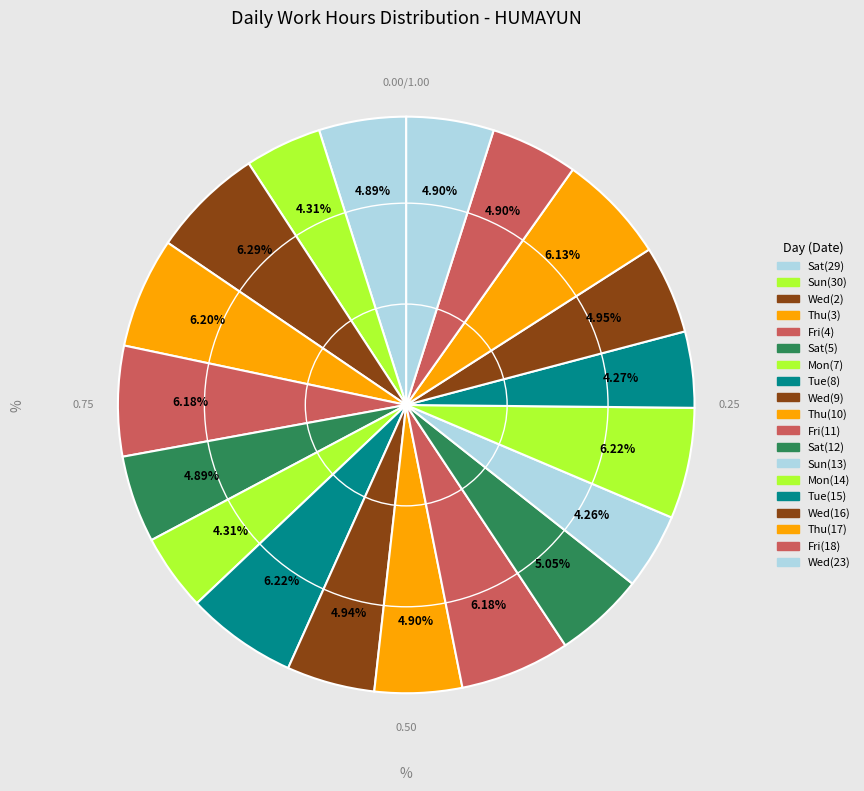

How many segments does this pie chart have?

19